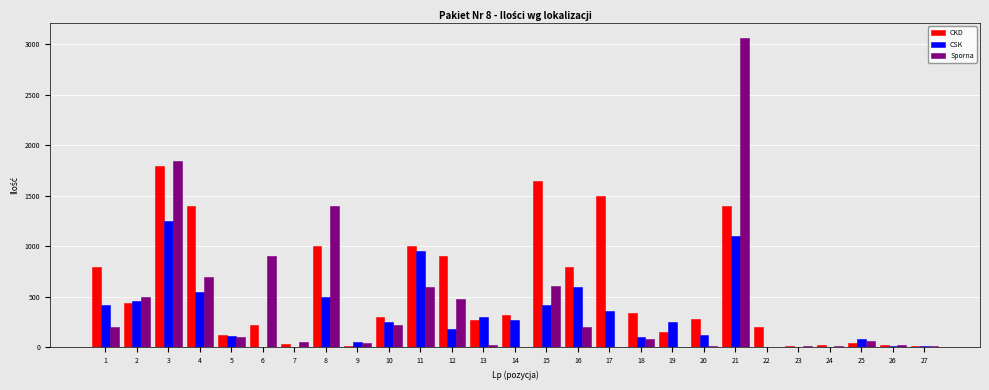

The value of CSK at 13 is 180. True or false?

False